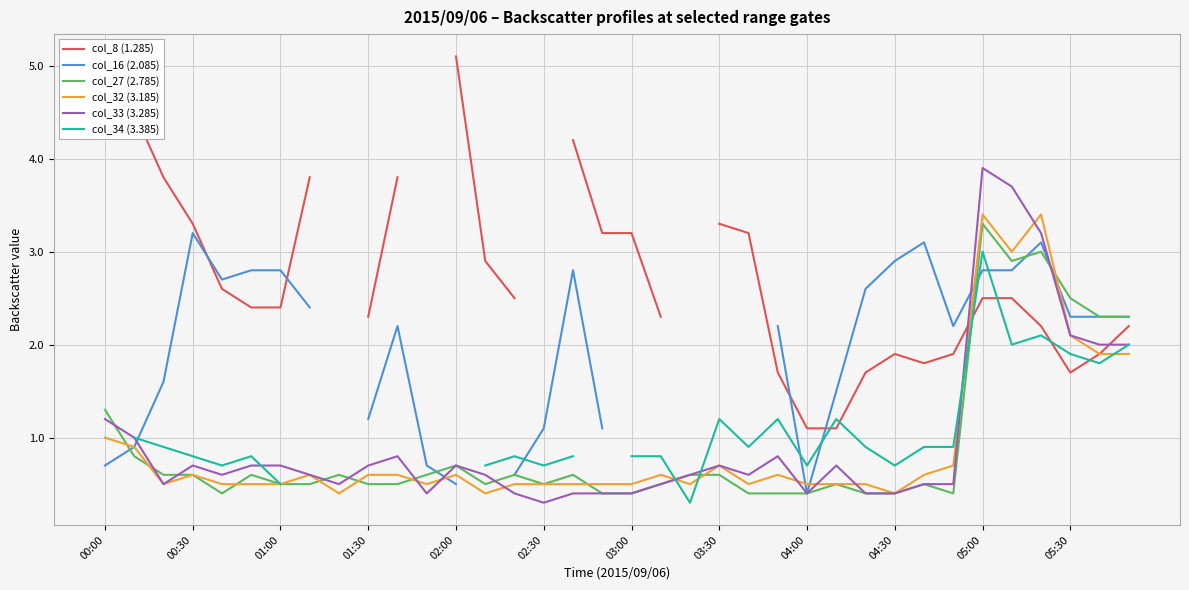

Which category has the highest value in the col_33 (3.285) series?

05:00